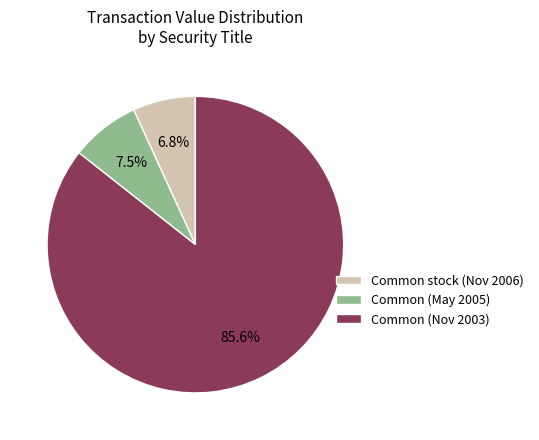

Do Common stock (Nov 2006) and Common (Nov 2003) together represent more than half of the pie?

Yes